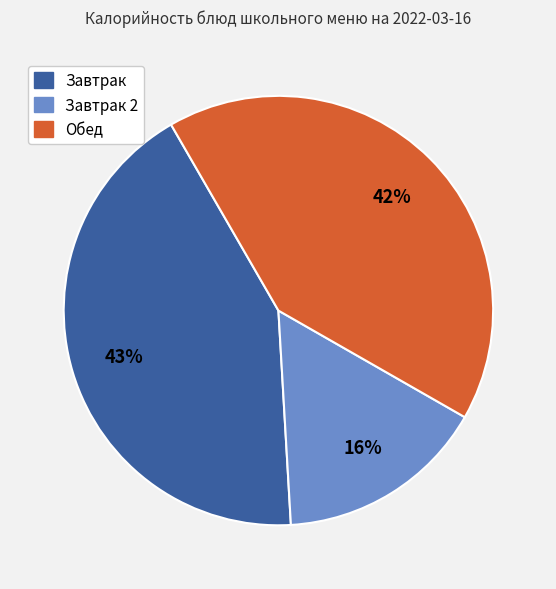

Is there any slice that represents more than half of the pie?

No